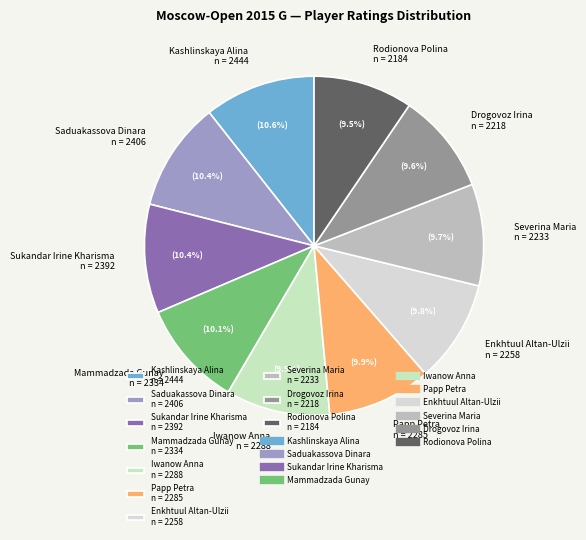

What percentage do Rodionova Polina and Iwanow Anna together represent?

19.4%